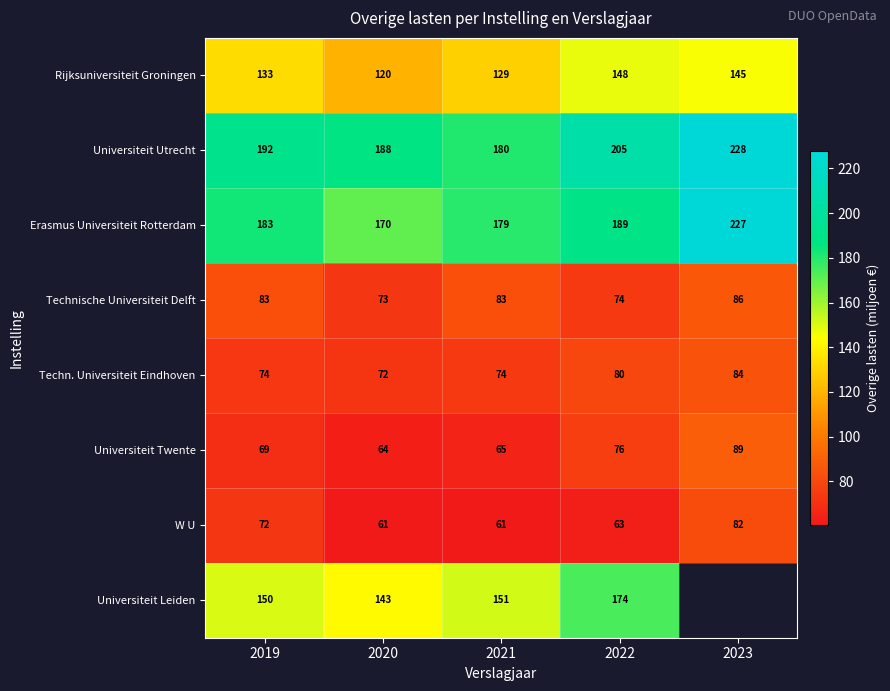

Rank the series at 2022 from lowest to highest value.

W U, Technische Universiteit Delft, Universiteit Twente, Techn. Universiteit Eindhoven, Rijksuniversiteit Groningen, Universiteit Leiden, Erasmus Universiteit Rotterdam, Universiteit Utrecht